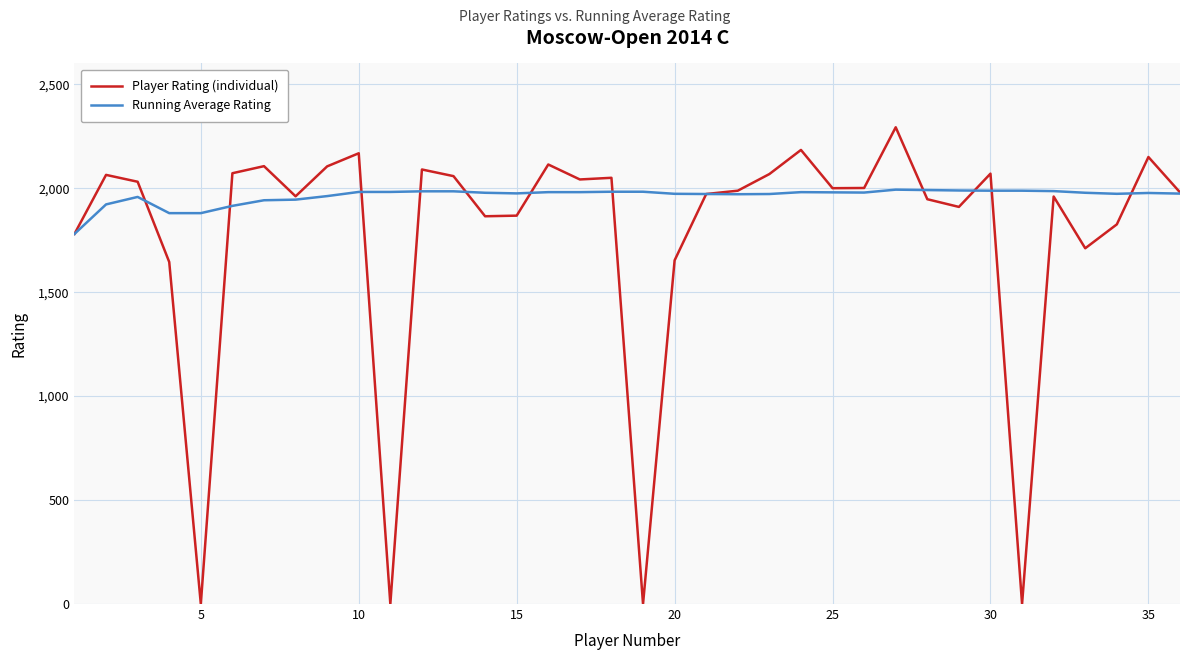

Which series has the largest total across all categories?

Running Average Rating